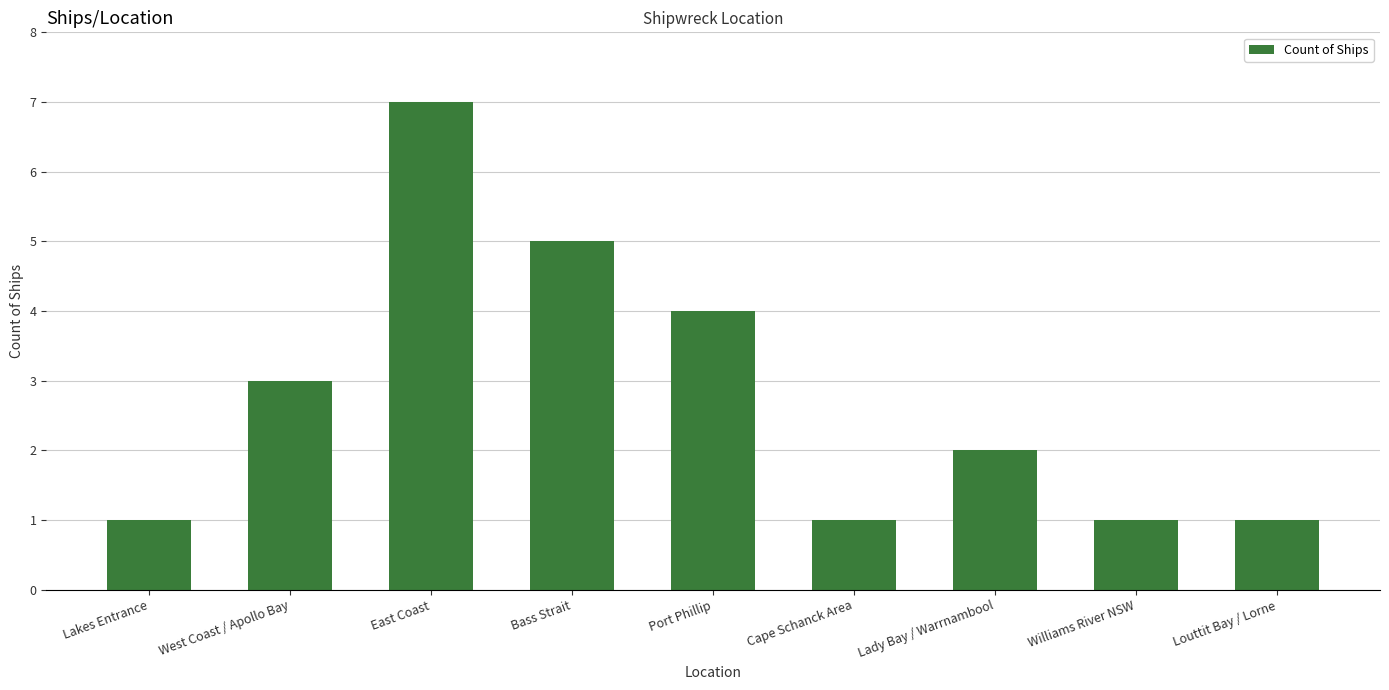

Between West Coast / Apollo Bay and Lady Bay / Warrnambool, which is larger?

West Coast / Apollo Bay